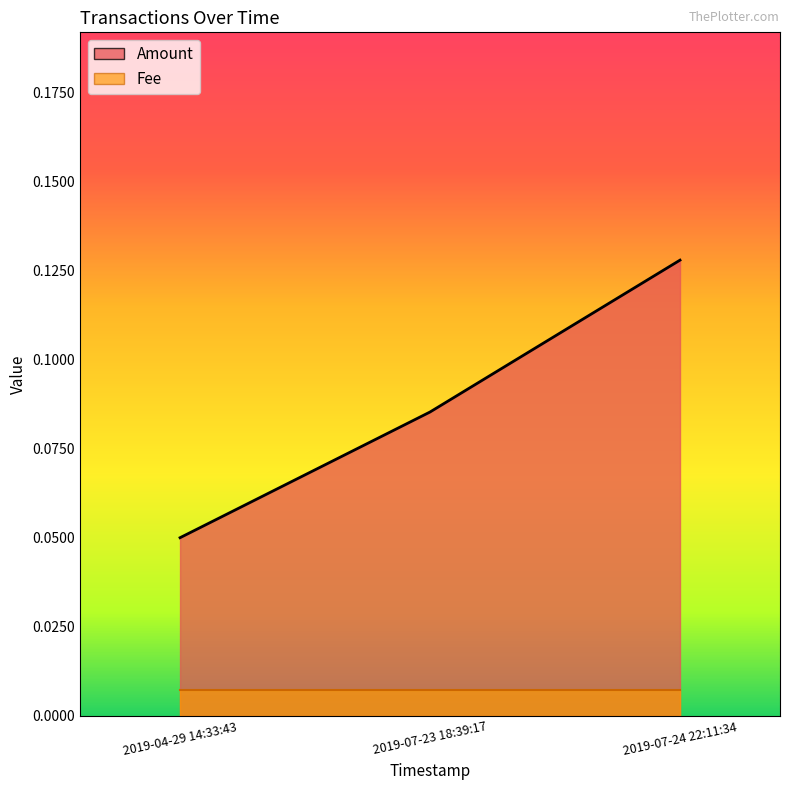

True or false: the data shows 0.2 at 2019-07-23 18:39:17.

False